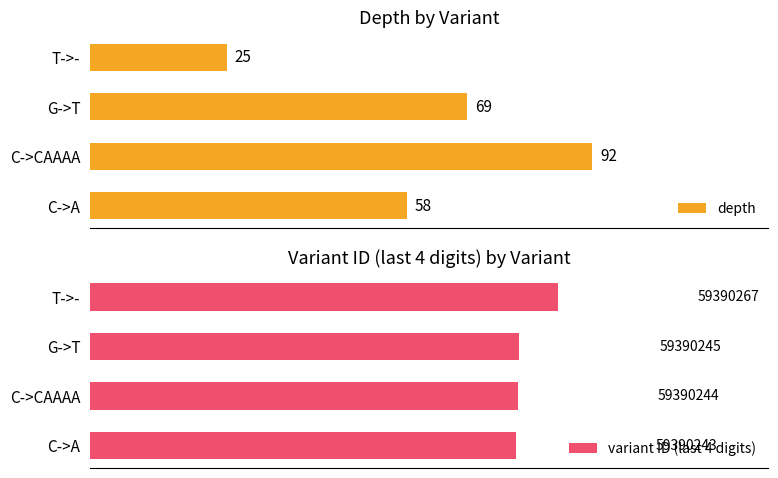

How many bars are there in each group?

2